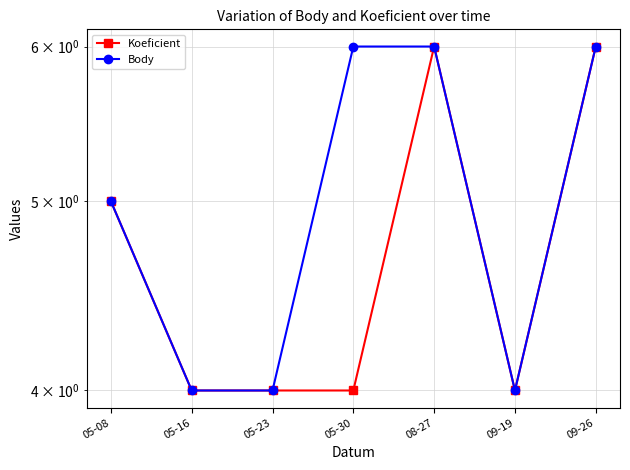

What is the label of the 6th point from the right?

05-16